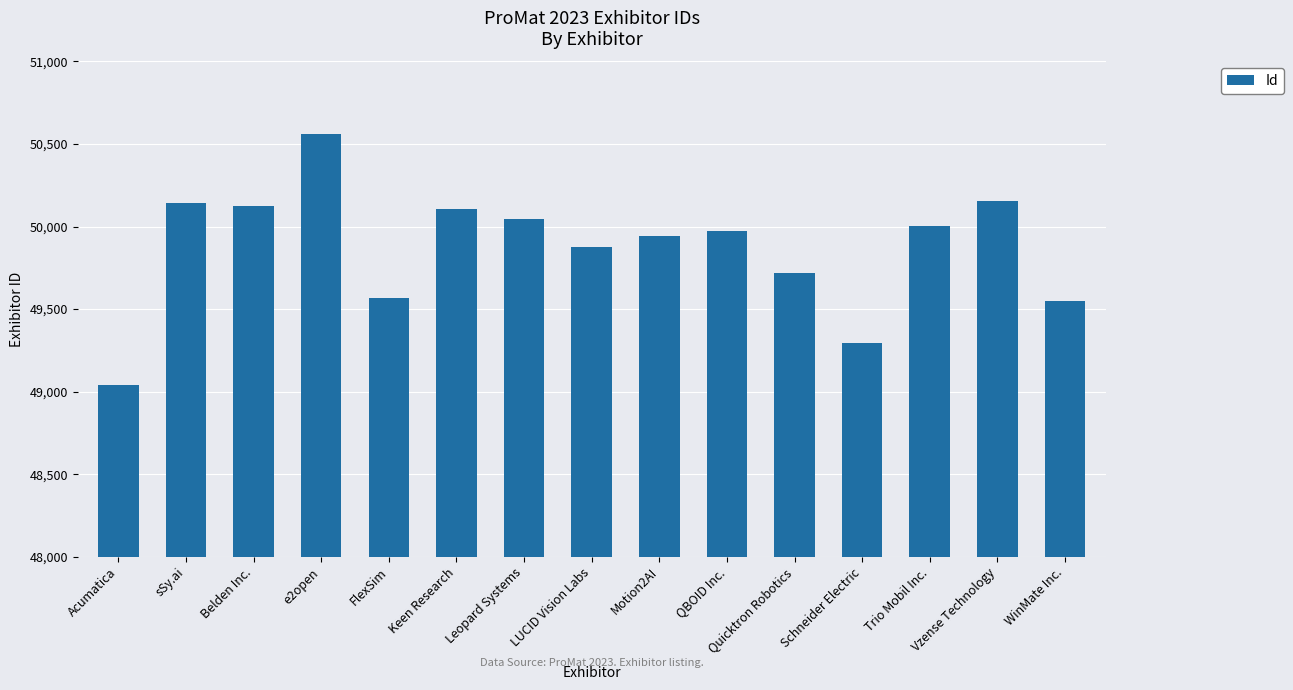

Which has a higher value, Acumatica or LUCID Vision Labs?

LUCID Vision Labs